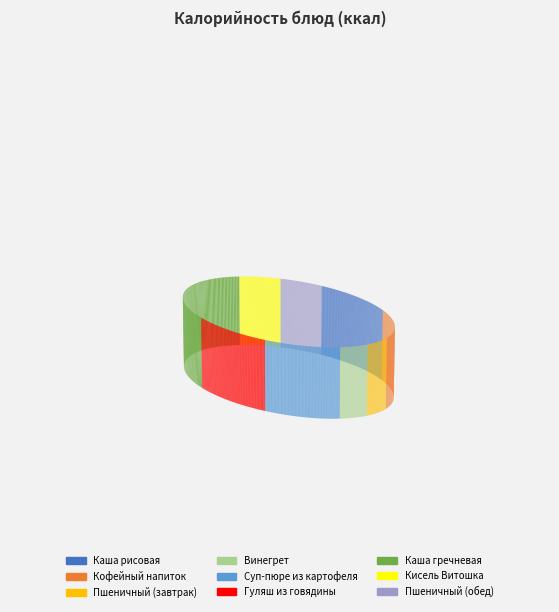

Is Кисель Витошка the majority of the pie?

No